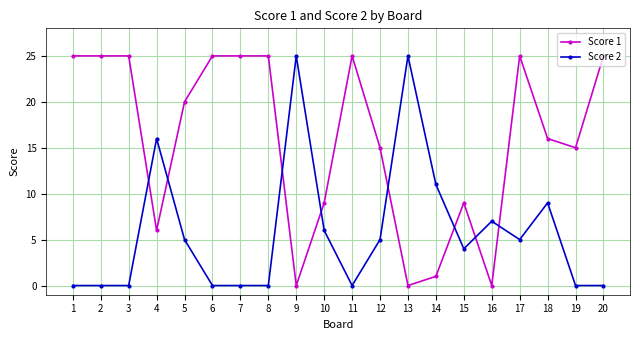

Between 4 and 20, which series saw the biggest shift?

Score 1